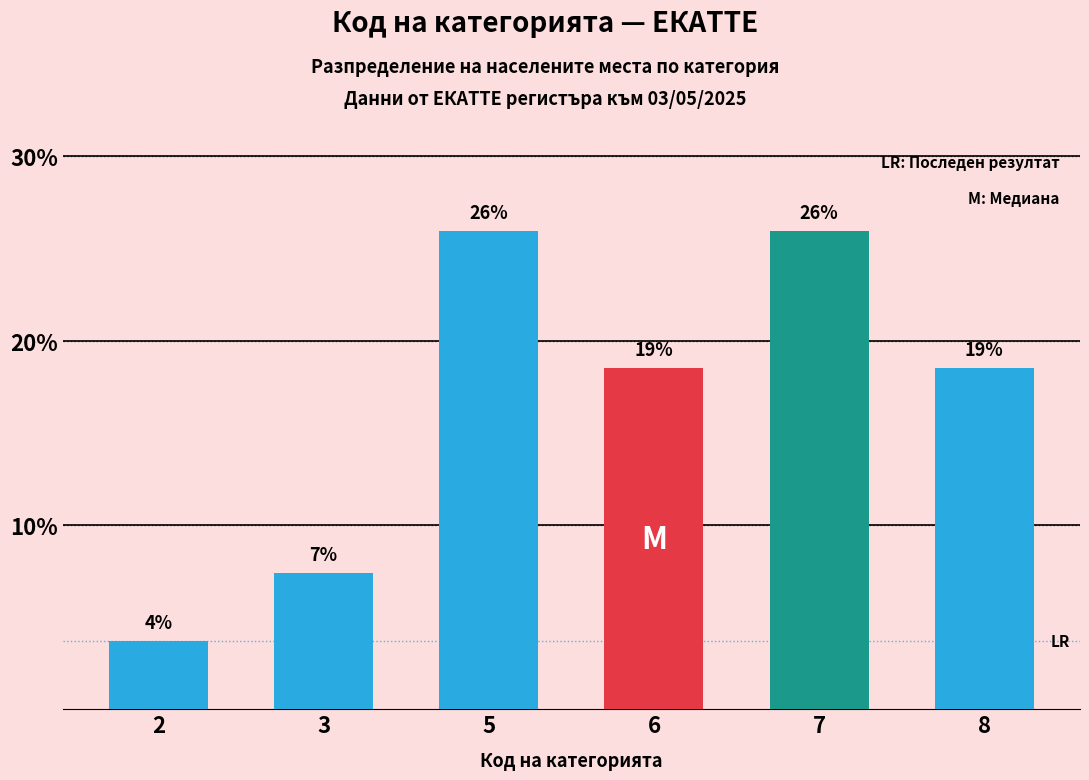

What is the difference between the maximum and minimum values?

22.2